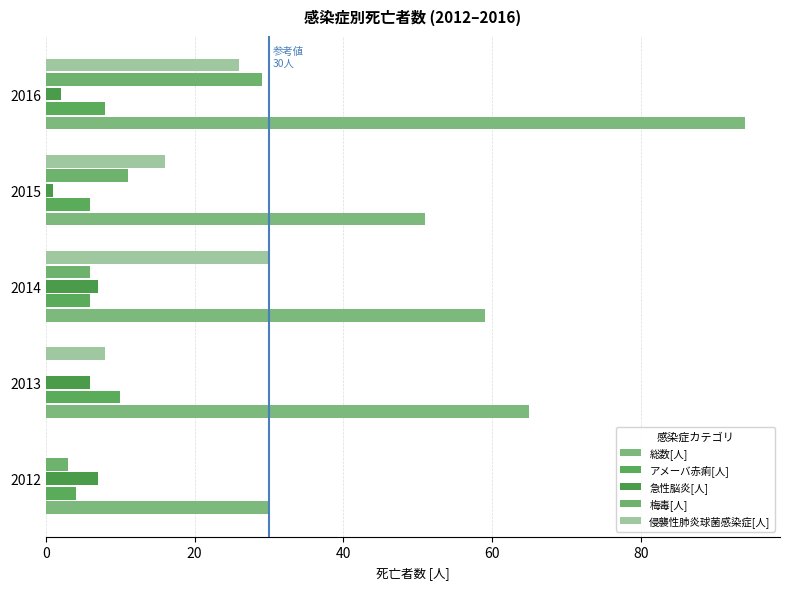

How many data points does each series have?

5